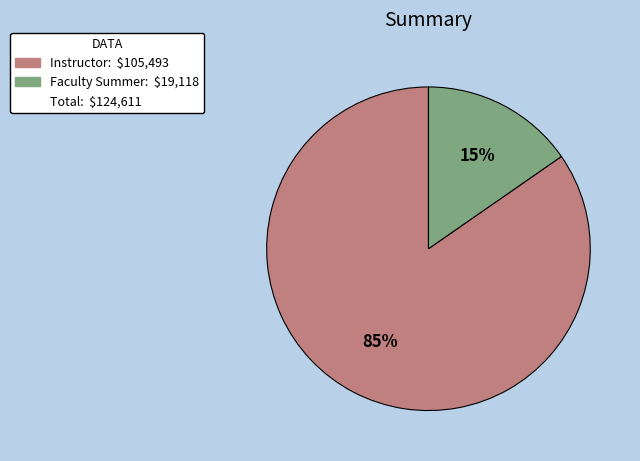

To the nearest percent, what is the average slice percentage?

50%